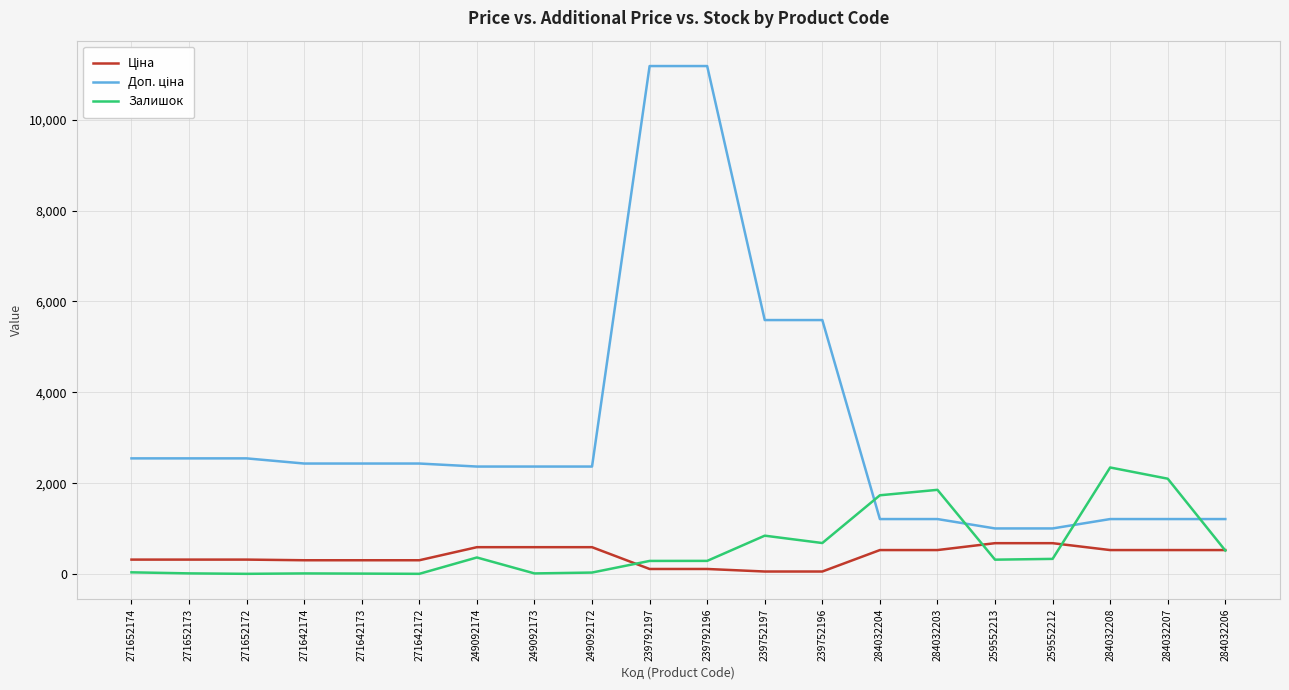

What is the greatest value displayed?

11182.0